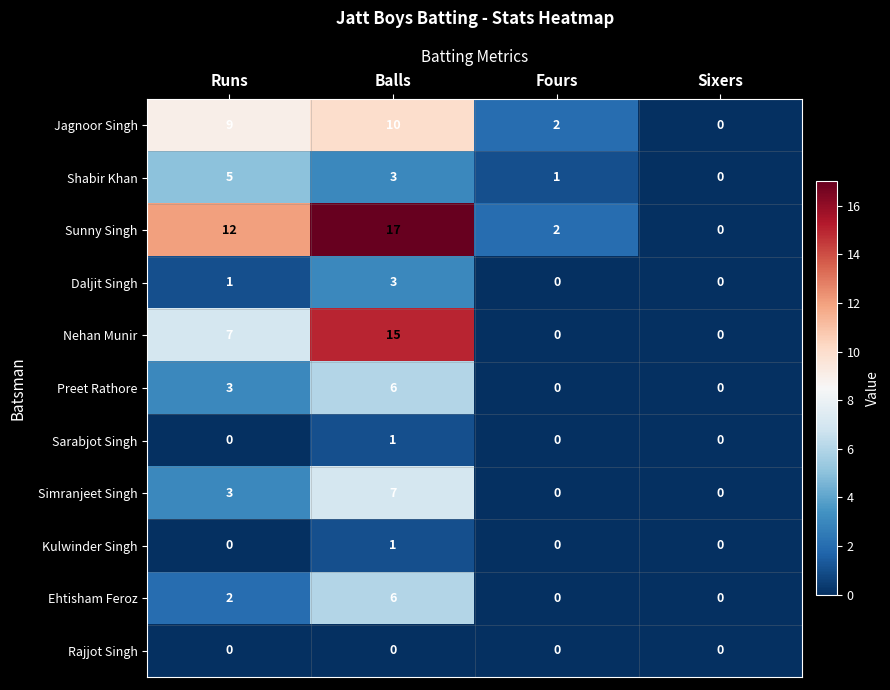

Which series has the largest range (max minus min)?

Sunny Singh